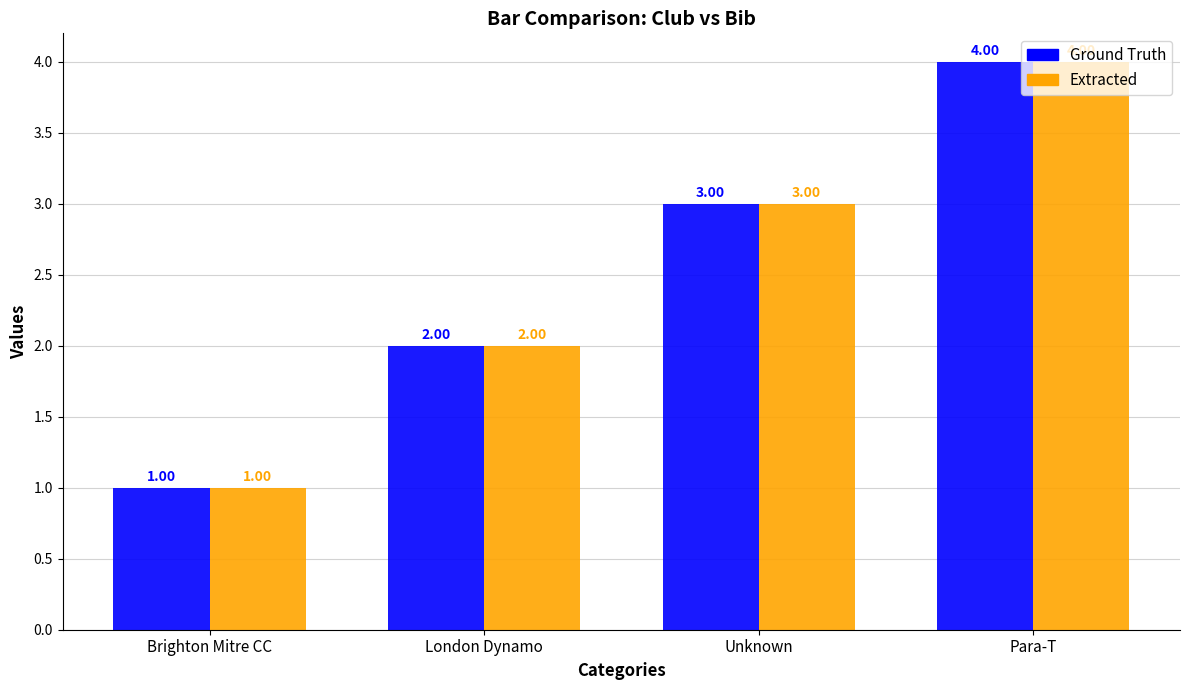

What is the label of the 1st bar from the right?

Para-T